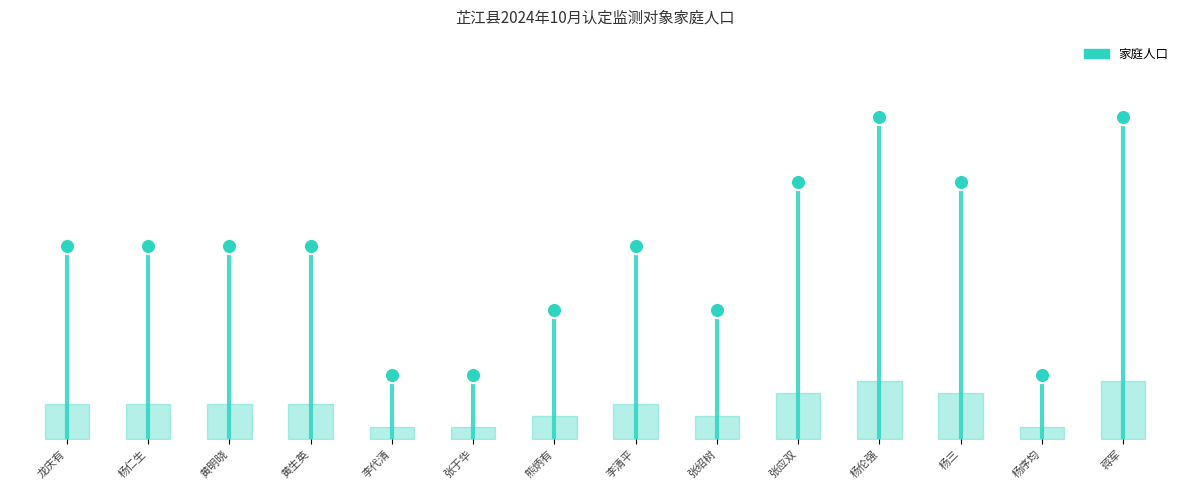

What is the change in value from 张应双 to 杨序均?

-3